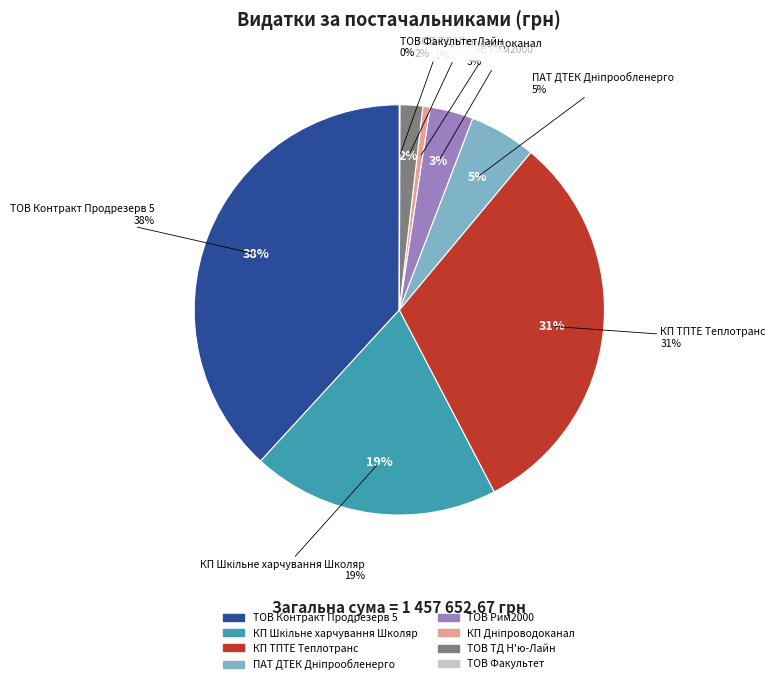

Which slice is the smallest?

ТОВ "Факультет"